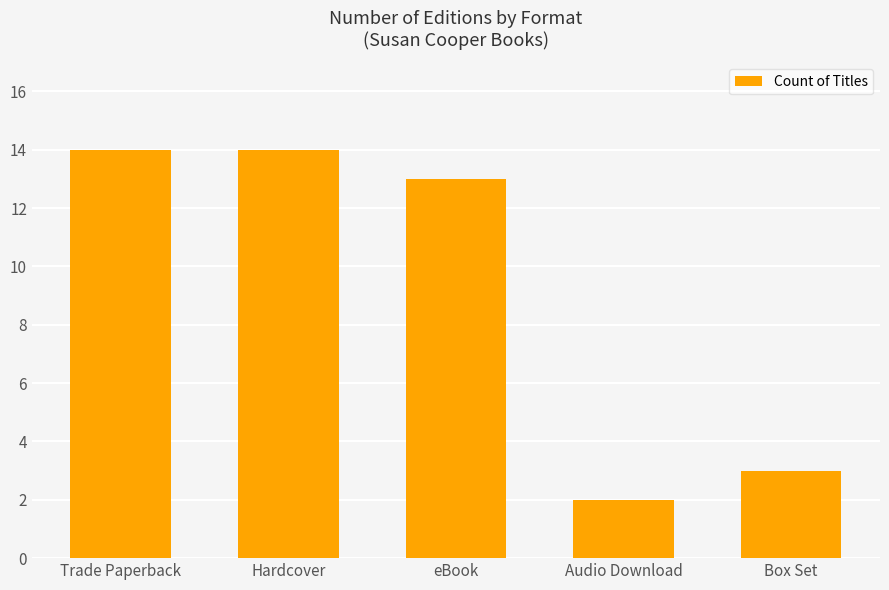

Which has a higher value, Audio Download or Hardcover?

Hardcover